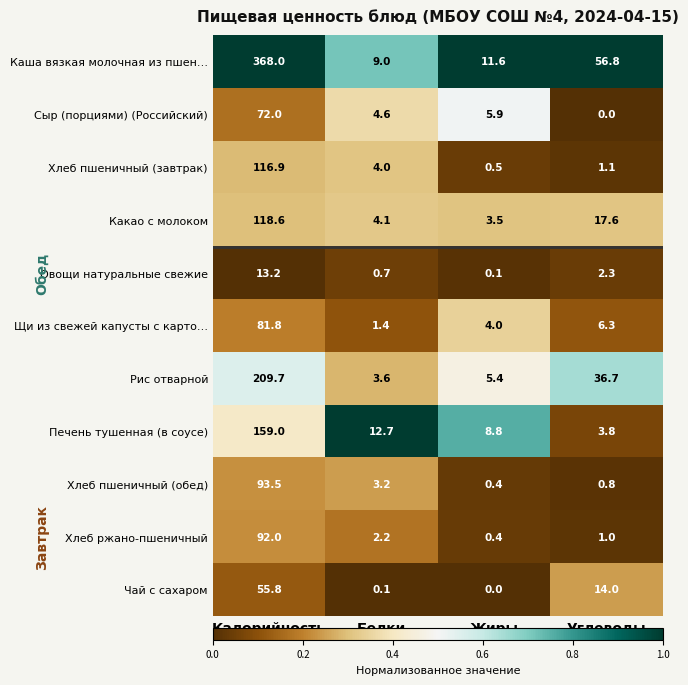

The value of Хлеб пшеничный (обед) at Жиры is 0.4. True or false?

True